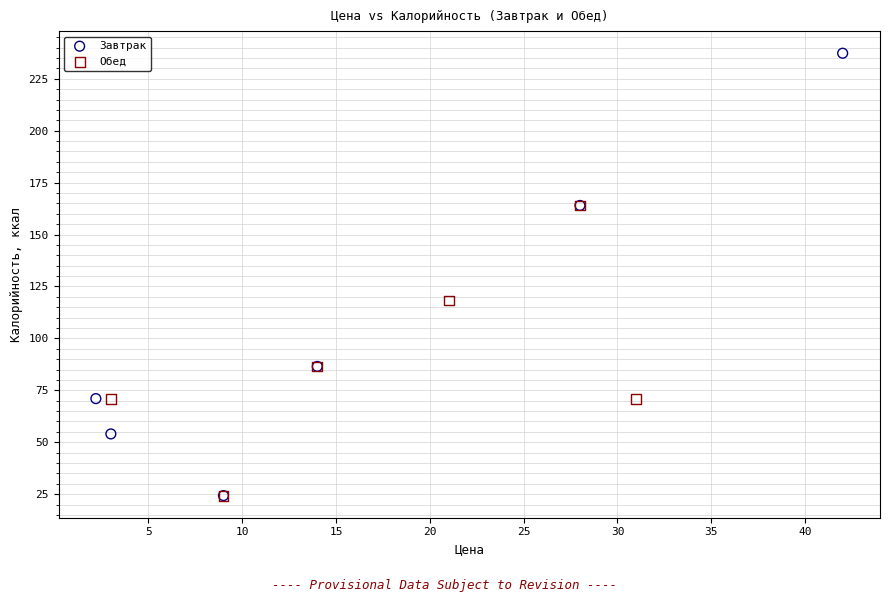

Which series contains the highest Y value?

Завтрак